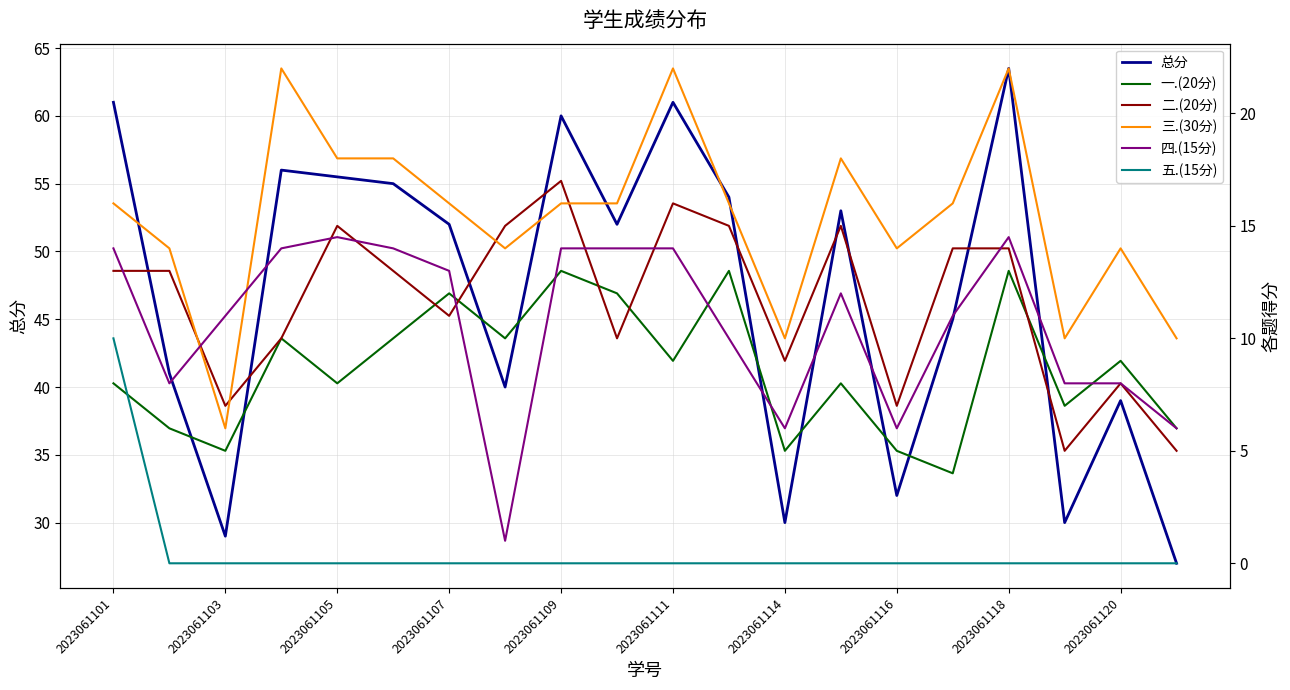

What is the minimum value for 总分?

27.0